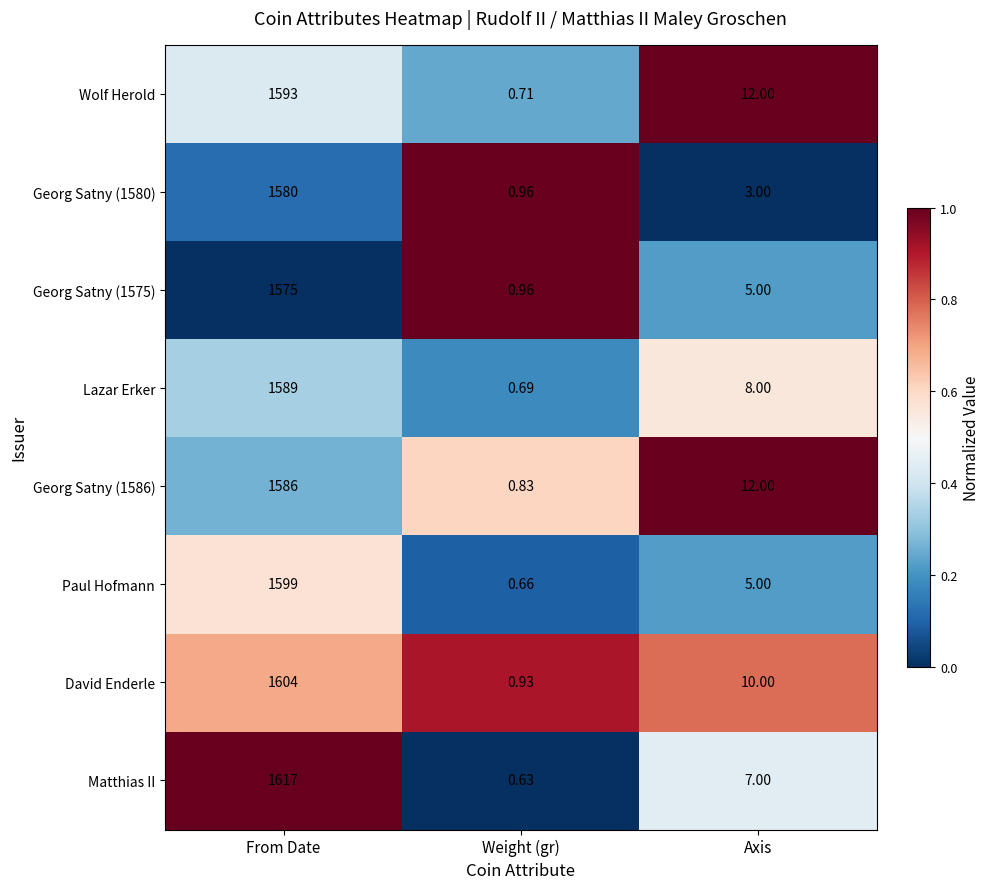

What is the spread (max minus min) of values at Weight (gr)?

0.3